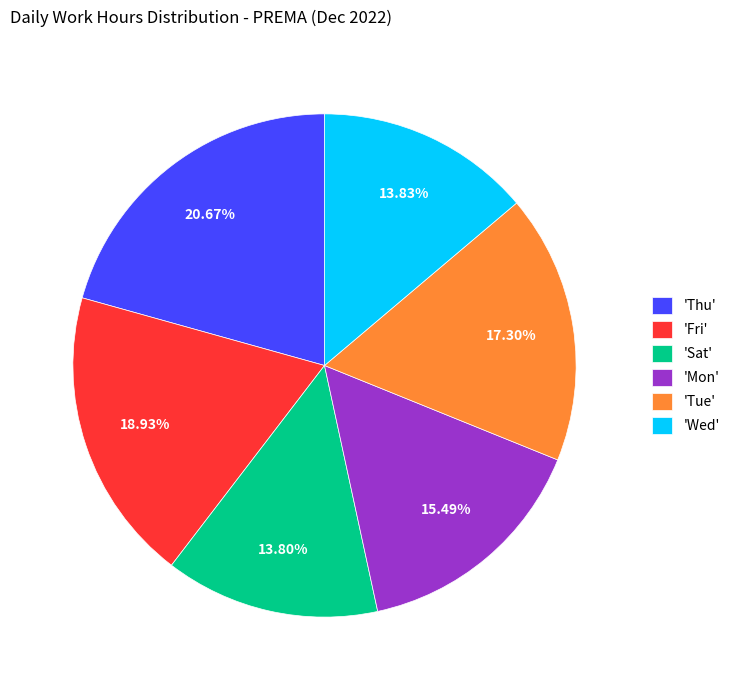

To the nearest percent, what is the average slice percentage?

17%